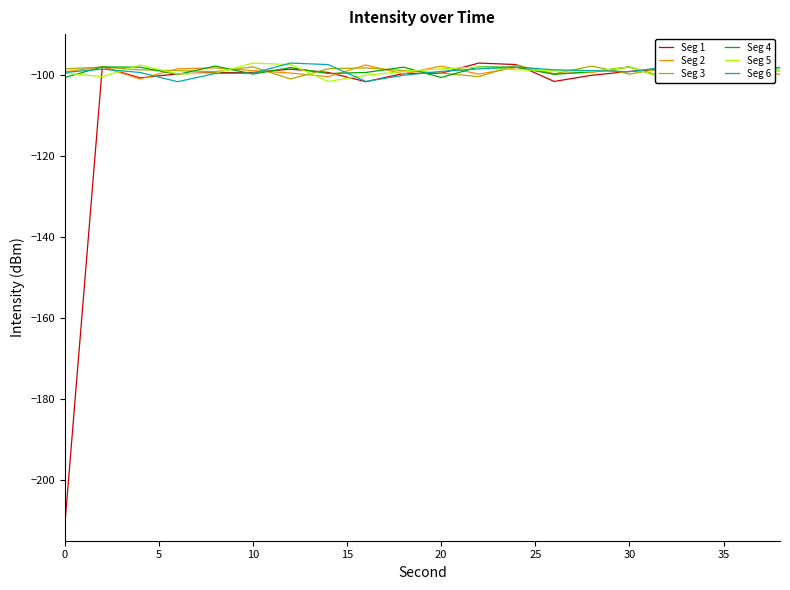

Which series ends up on top after the final intersection of Seg 2 and Seg 4?

Seg 4